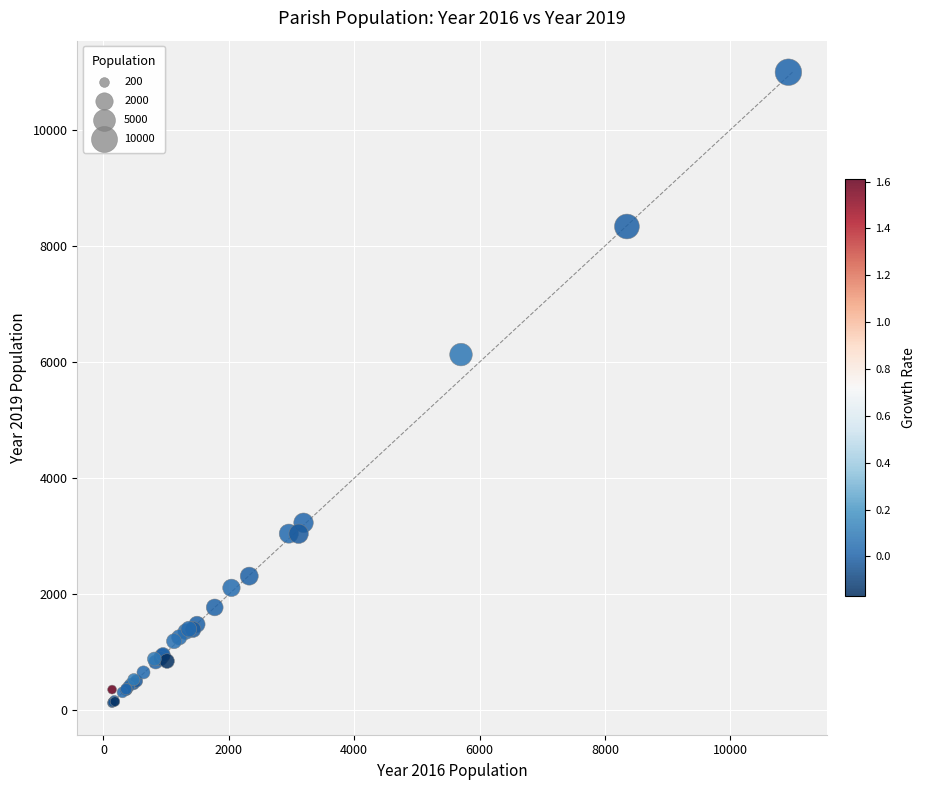

What Y value in the scatter plot is closest to 5559?

6129